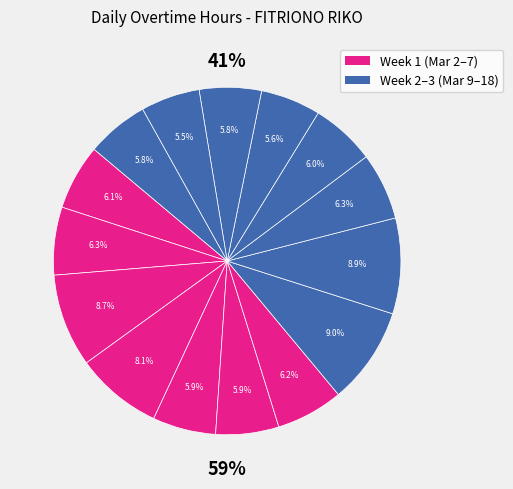

What is the ratio of the value at Sat-7 to the value at Fri-6?

1.0